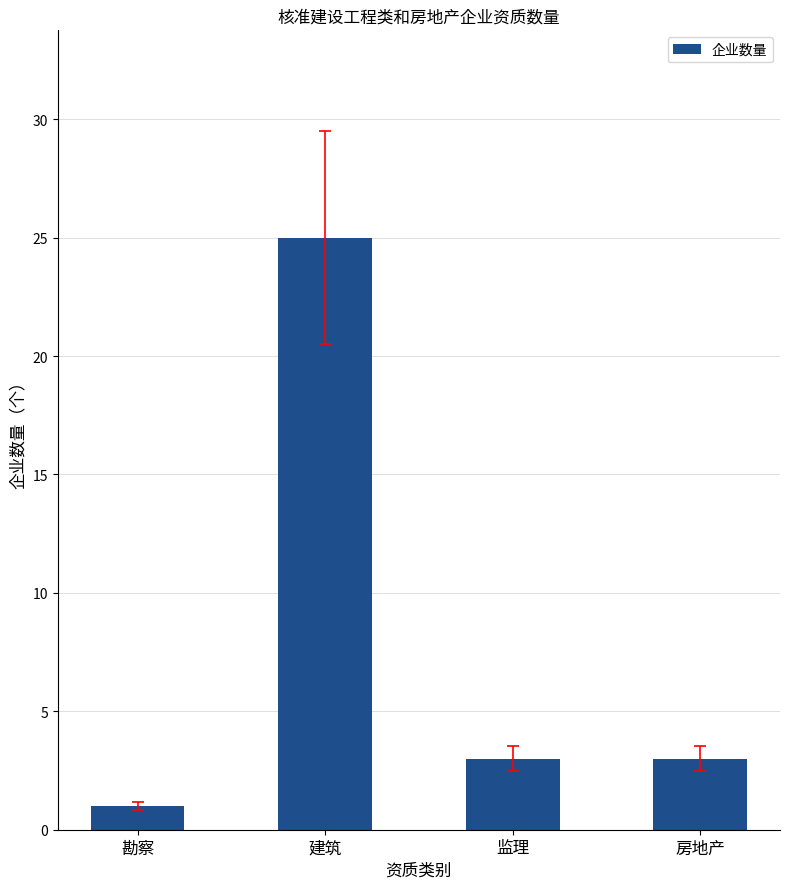

What is the change in value from 勘察 to 房地产?

+2